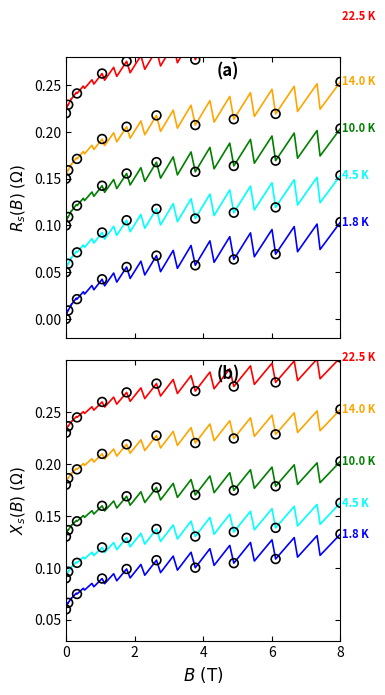

Which series has the largest total across all categories?

22.5 K